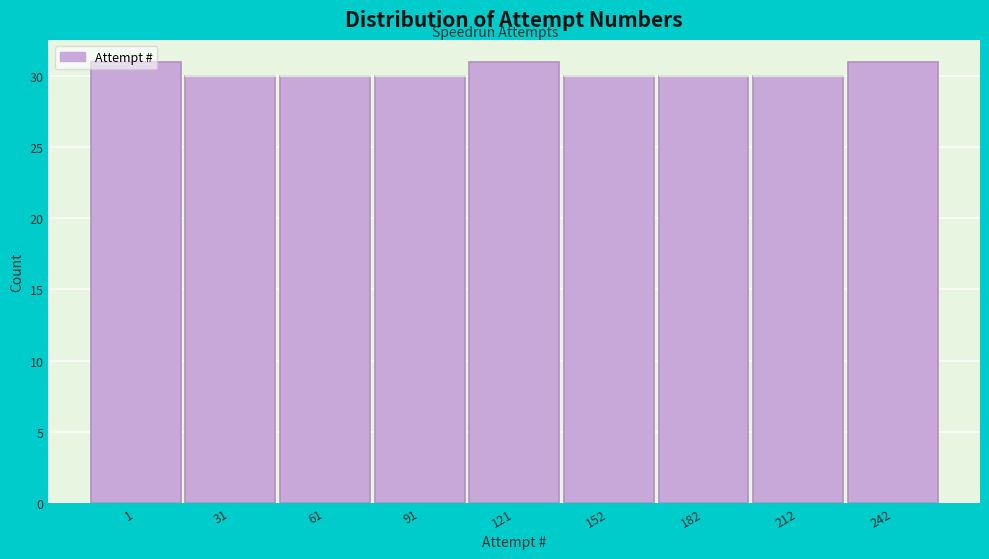

What is the sum of all values?

273